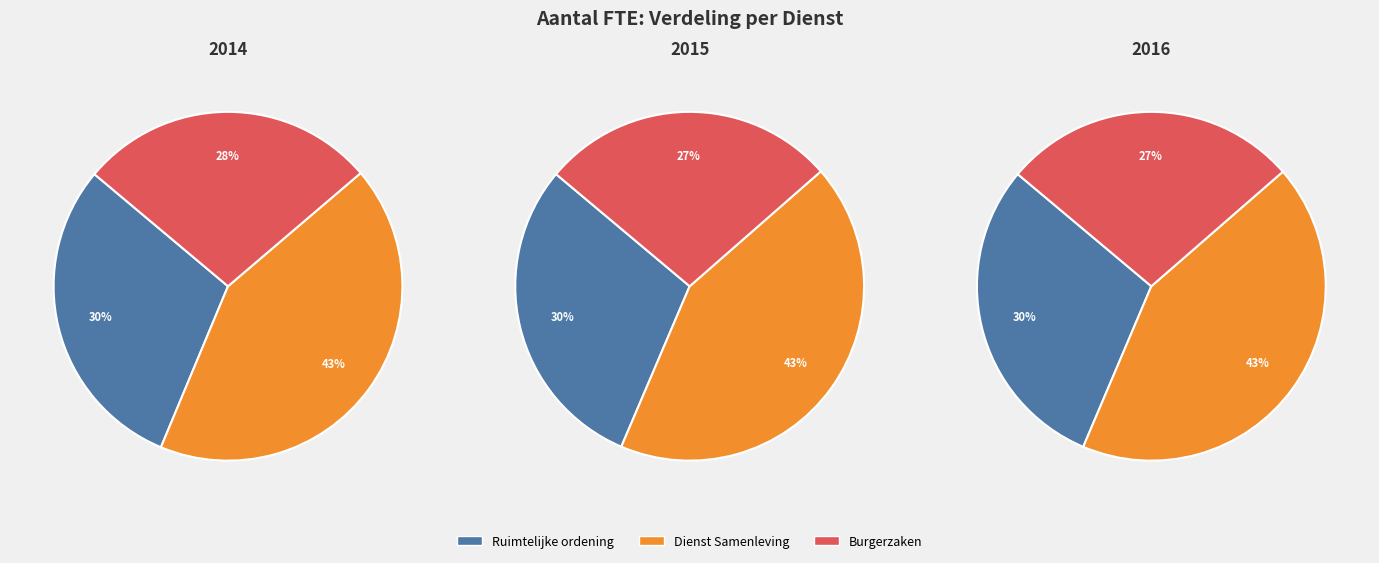

What is the spread (max minus min) of values at 2014?

19.1